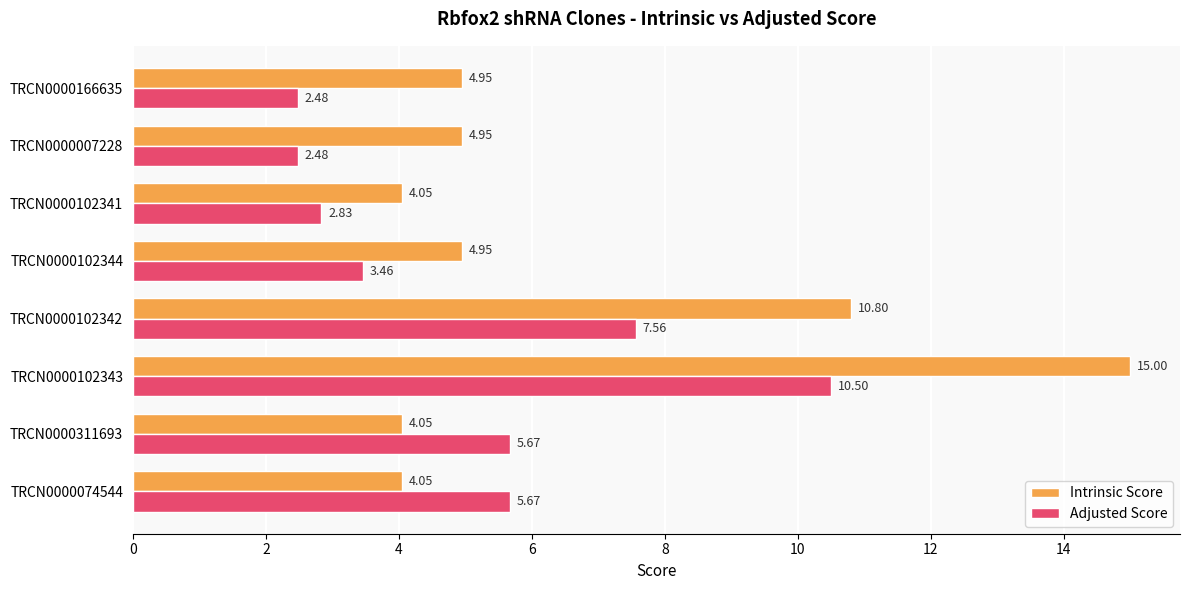

Which series has the largest range (max minus min)?

Intrinsic Score